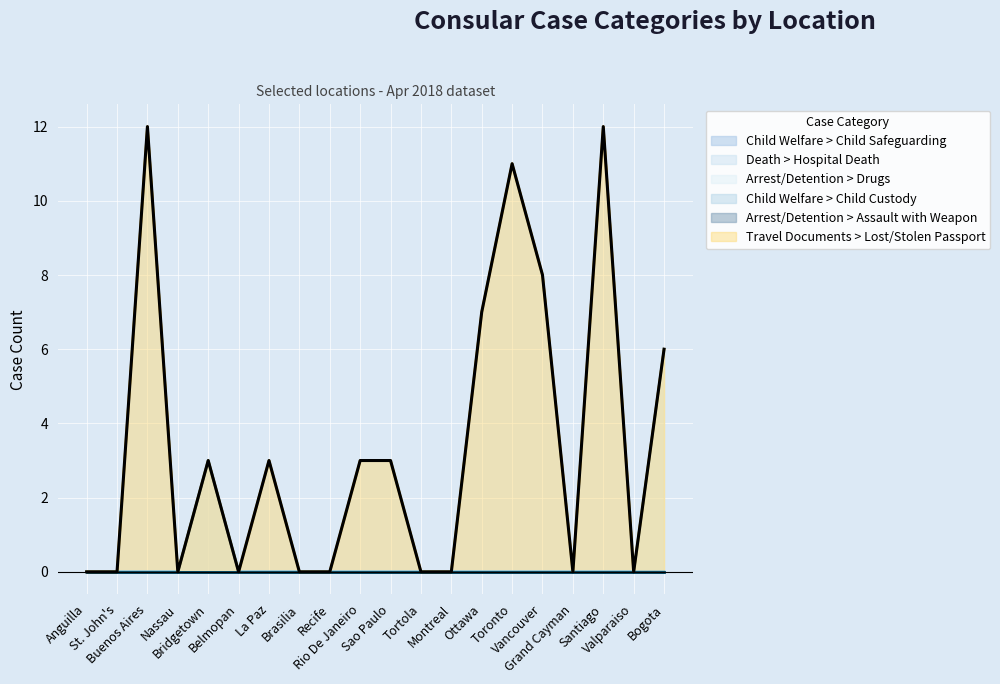

What is the greatest value displayed?

12